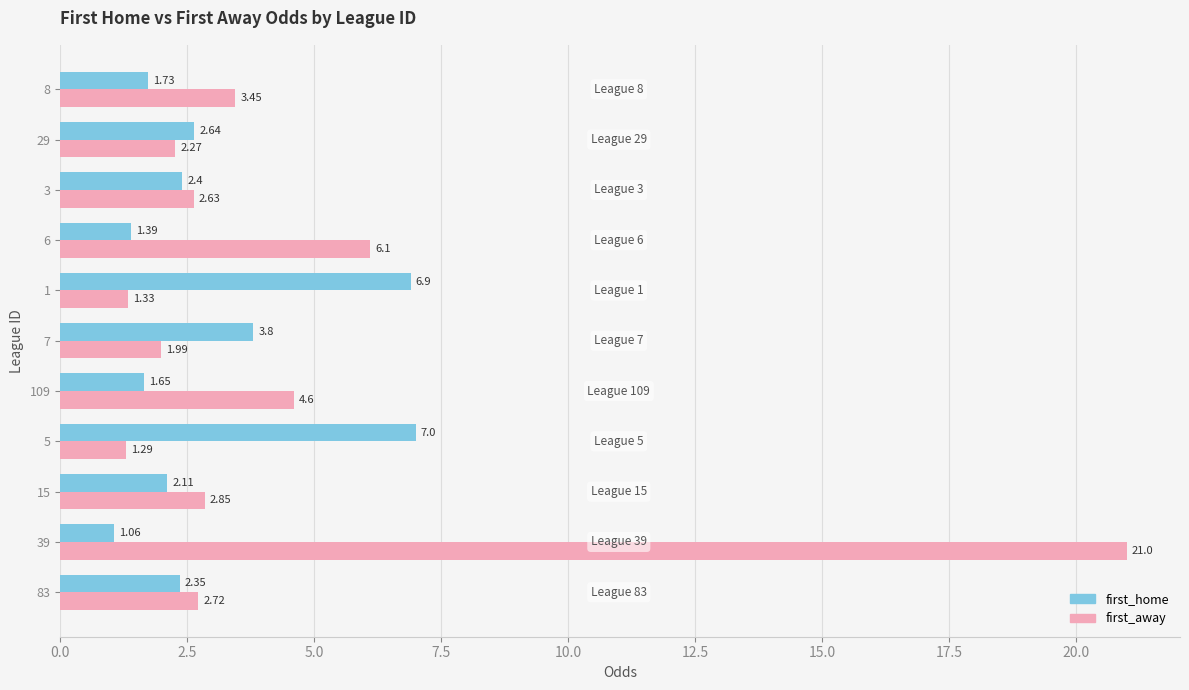

What is the highest value of the first_home series?

7.0